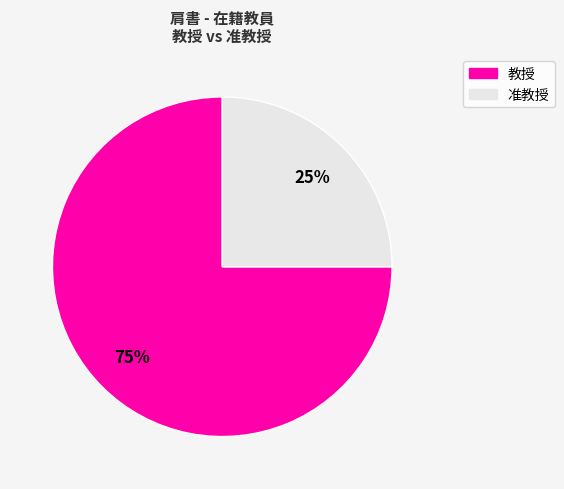

To the nearest percent, what is the difference between the largest and smallest slice percentages?

50%